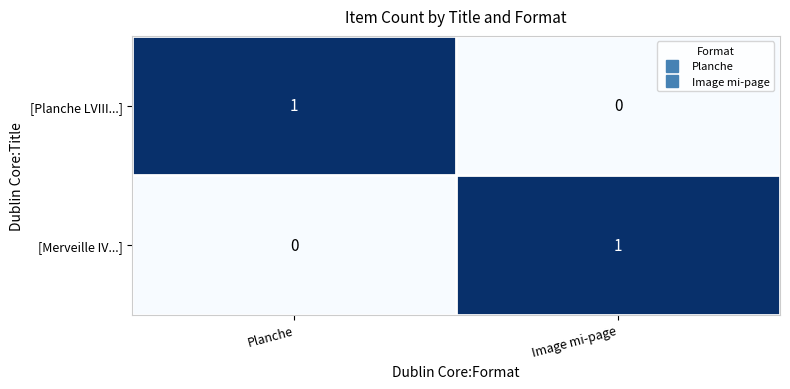

At which label is [Merveille IV...] closest to 0?

Planche